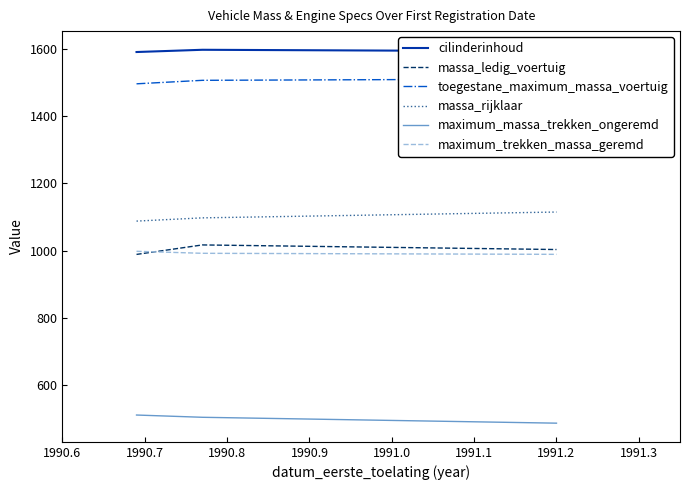

Reading left to right, transcribe all the data shown in this chart.

cilinderinhoud: 1590.0	1596.6	1592.1
massa_ledig_voertuig: 989.1	1017.2	1003.5
toegestane_maximum_massa_voertuig: 1495.6	1505.9	1509.8
massa_rijklaar: 1087.9	1097.6	1114.8
maximum_massa_trekken_ongeremd: 512.2	505.4	488.0
maximum_trekken_massa_geremd: 998.3	992.3	989.3